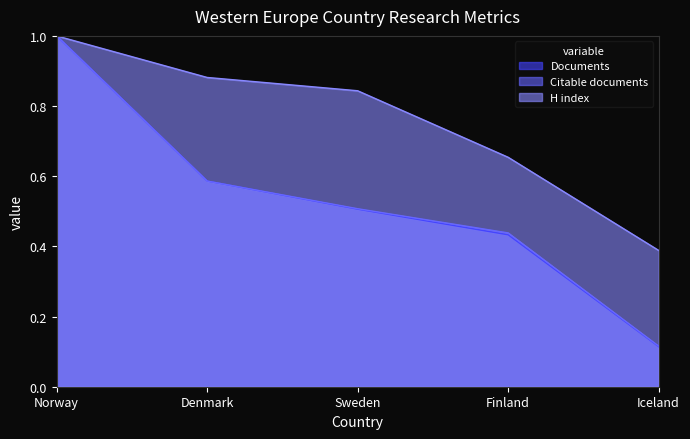

Which category has the highest value in the H index series?

Norway